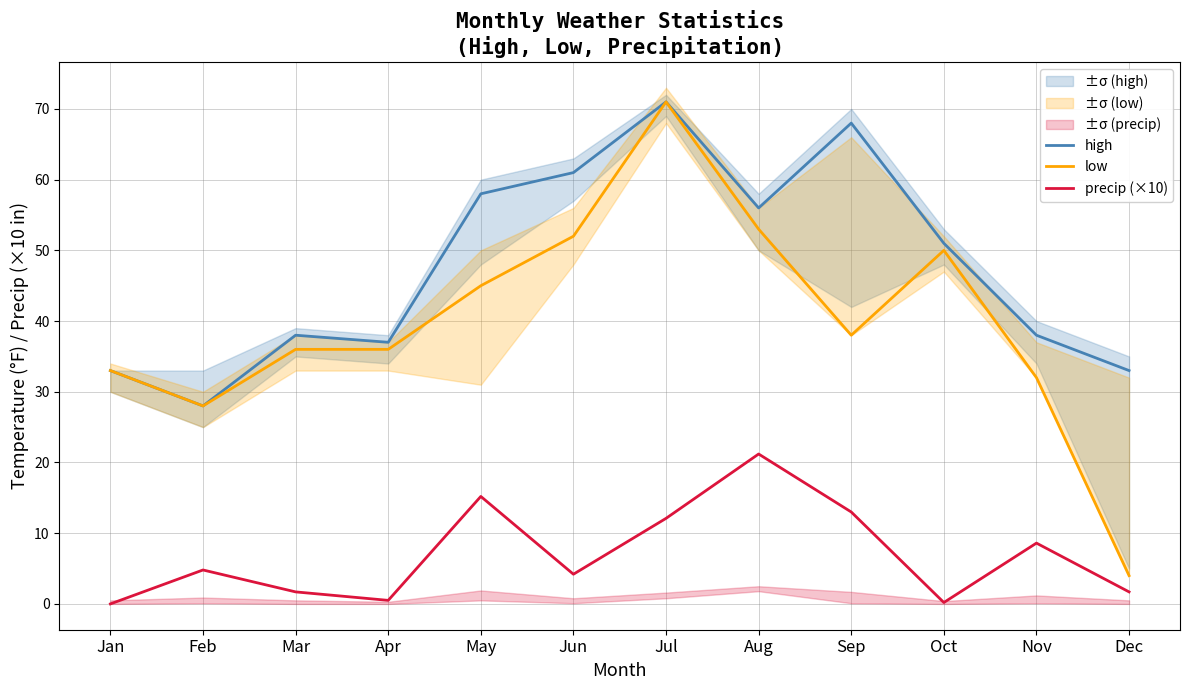

Between Oct and May, which is larger?

May